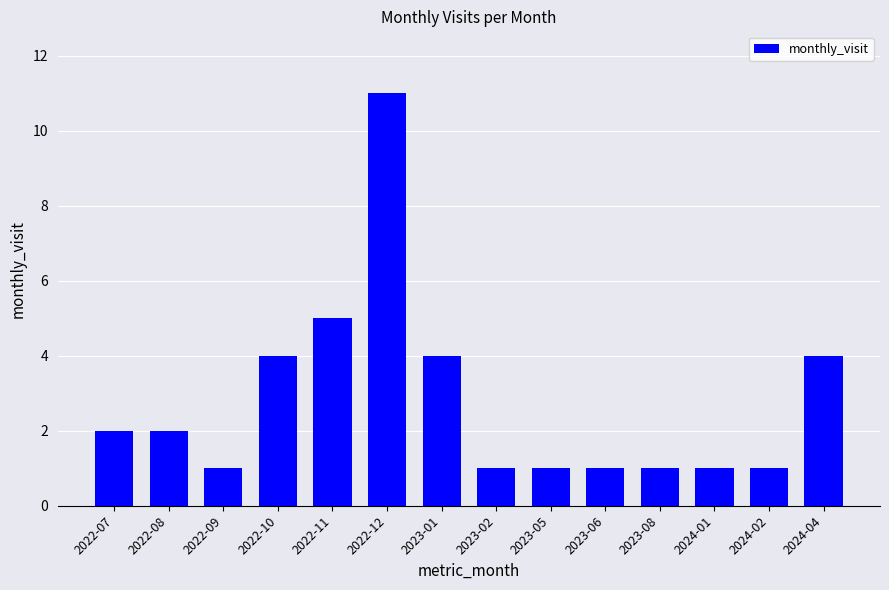

Which category has the highest value across all series?

2022-12